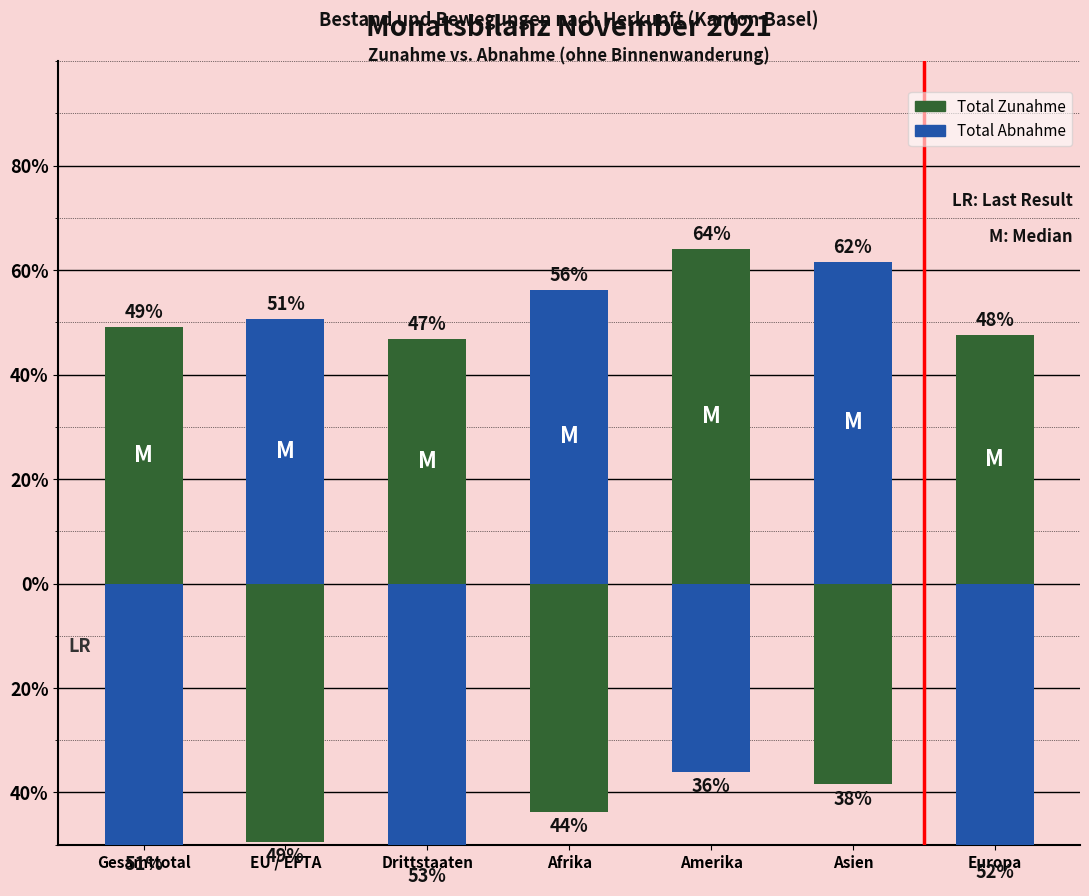

Is it true that Total Abnahme equals -66.2 at Afrika?

False